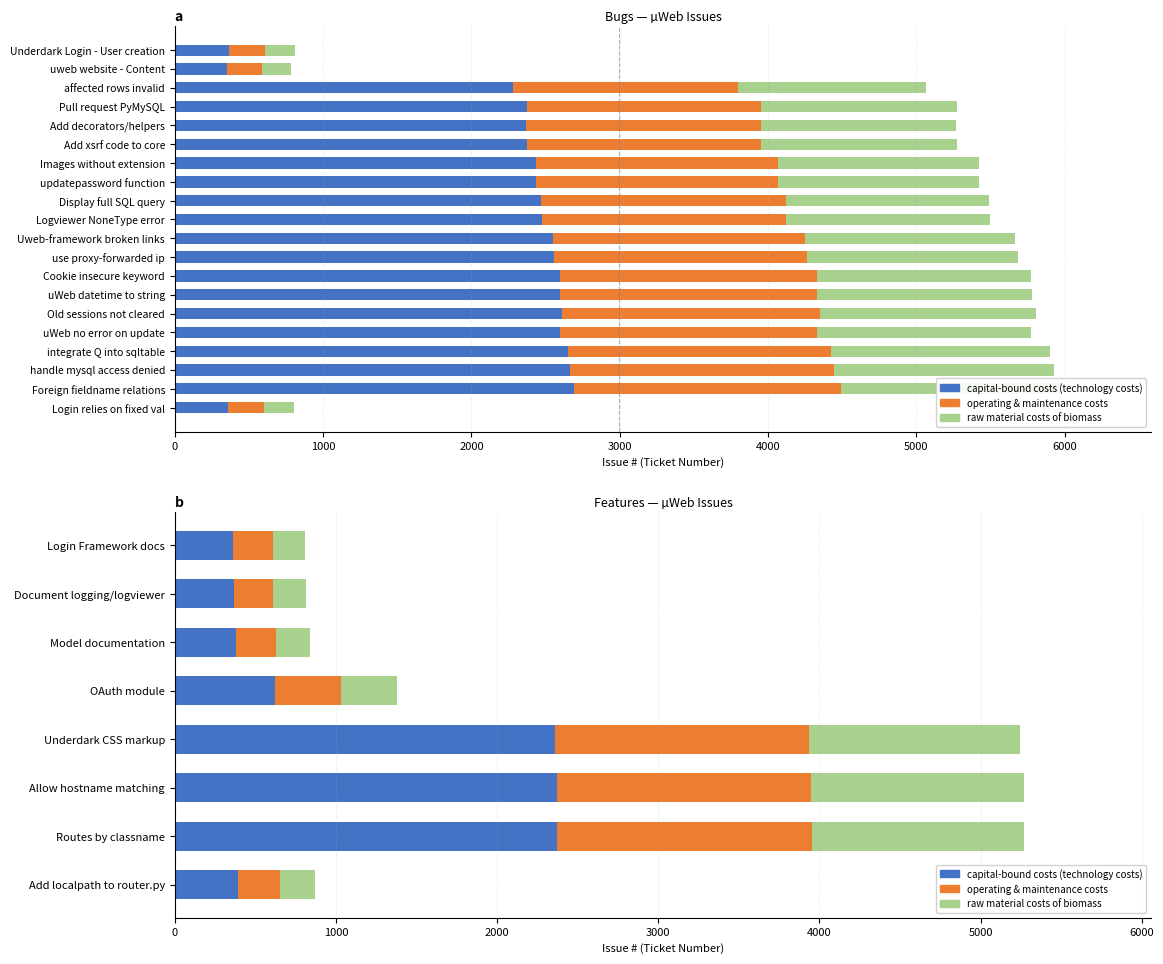

What is the lowest value of the raw material costs of biomass series?

202.5